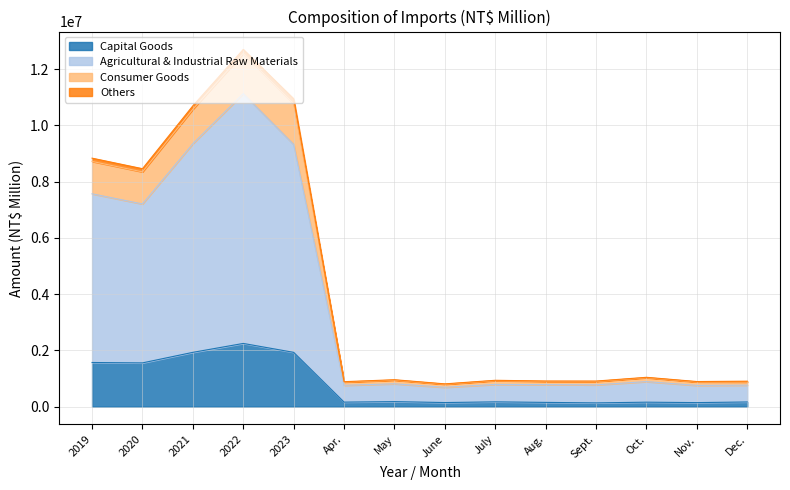

What is the sum of the Capital Goods values at 2021 and 2019?

3498729